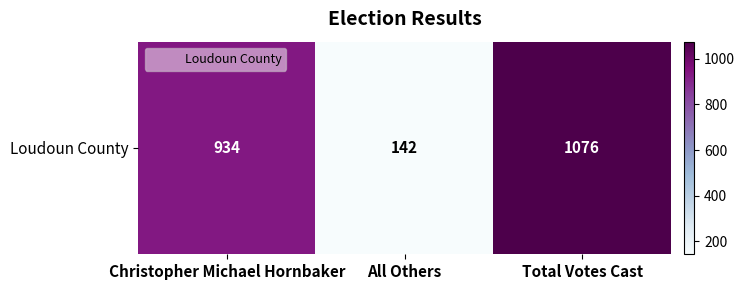

Which label corresponds to the largest value in the chart?

Total Votes Cast